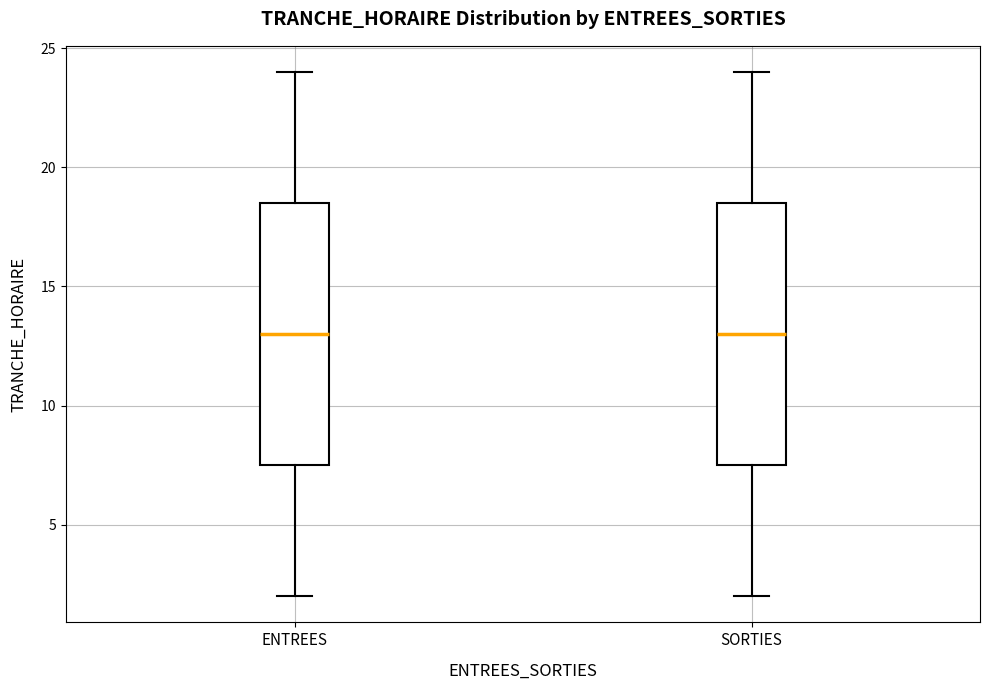

Reading left to right, read every box against the y-axis: the position of its median line, the range the box covers, and the ends of its whiskers. The values are not printed on the chart, so give them approximately, as read against the axis.

ENTREES: median 13.0, box 7.5 to 18.5, whiskers 2.0 to 24.0
SORTIES: median 13.0, box 7.5 to 18.5, whiskers 2.0 to 24.0